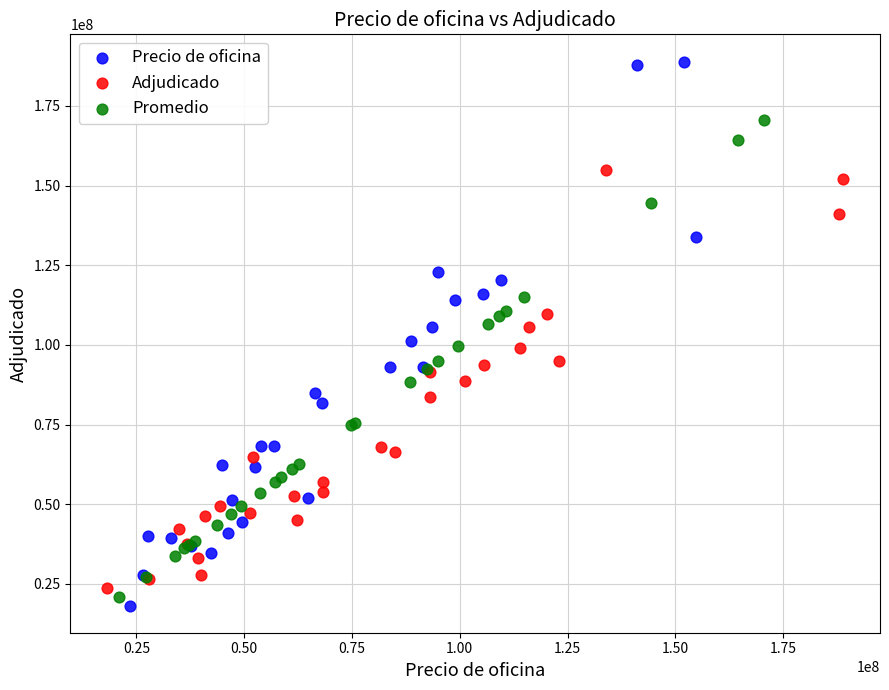

What are all the series names shown in the legend?

Precio de oficina, Adjudicado, Promedio